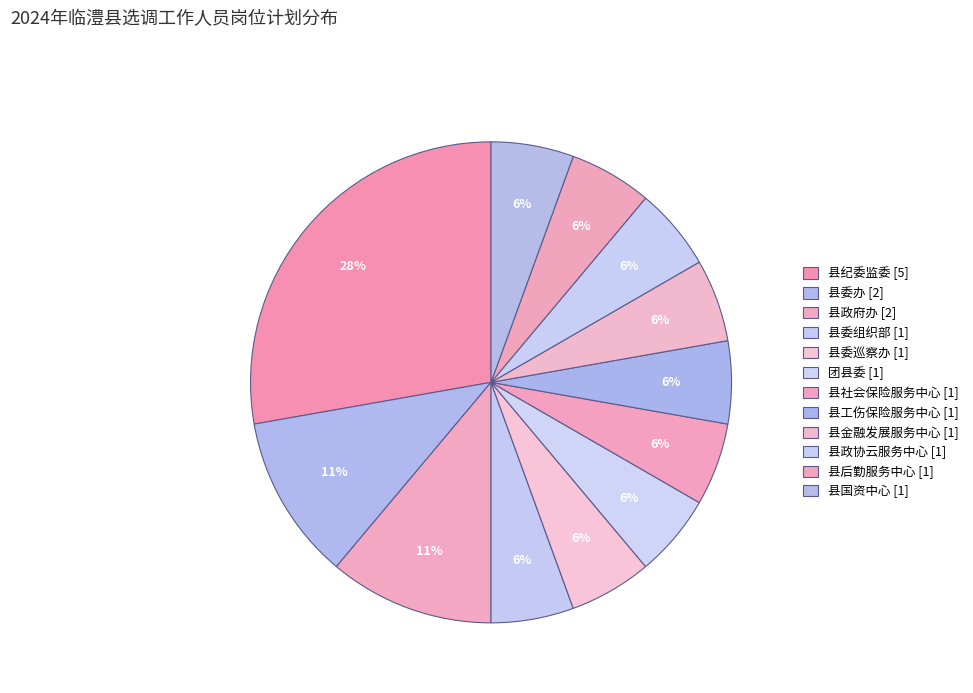

To the nearest percent, what is the combined percentage of 县社会保险服务中心 and 县工伤保险服务中心?

11%